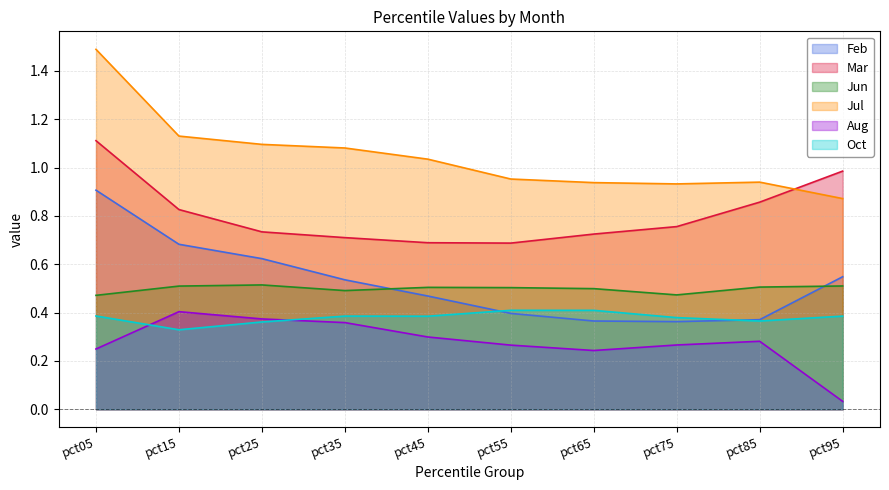

True or false: Aug and Mar cross at least once.

False